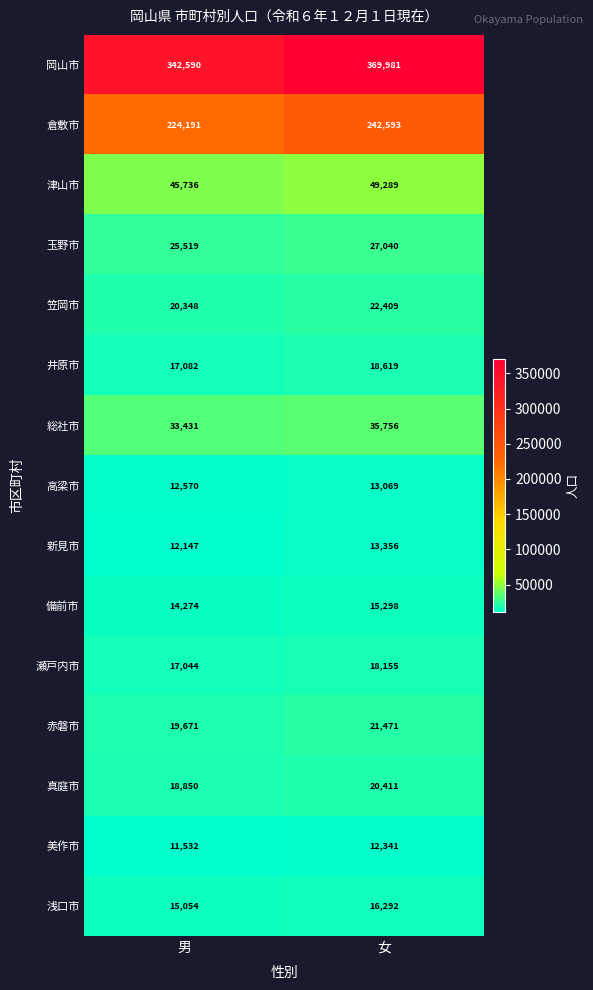

Rank the series at 女 from highest to lowest value.

岡山市, 倉敷市, 津山市, 総社市, 玉野市, 笠岡市, 赤磐市, 真庭市, 井原市, 瀬戸内市, 浅口市, 備前市, 新見市, 高梁市, 美作市